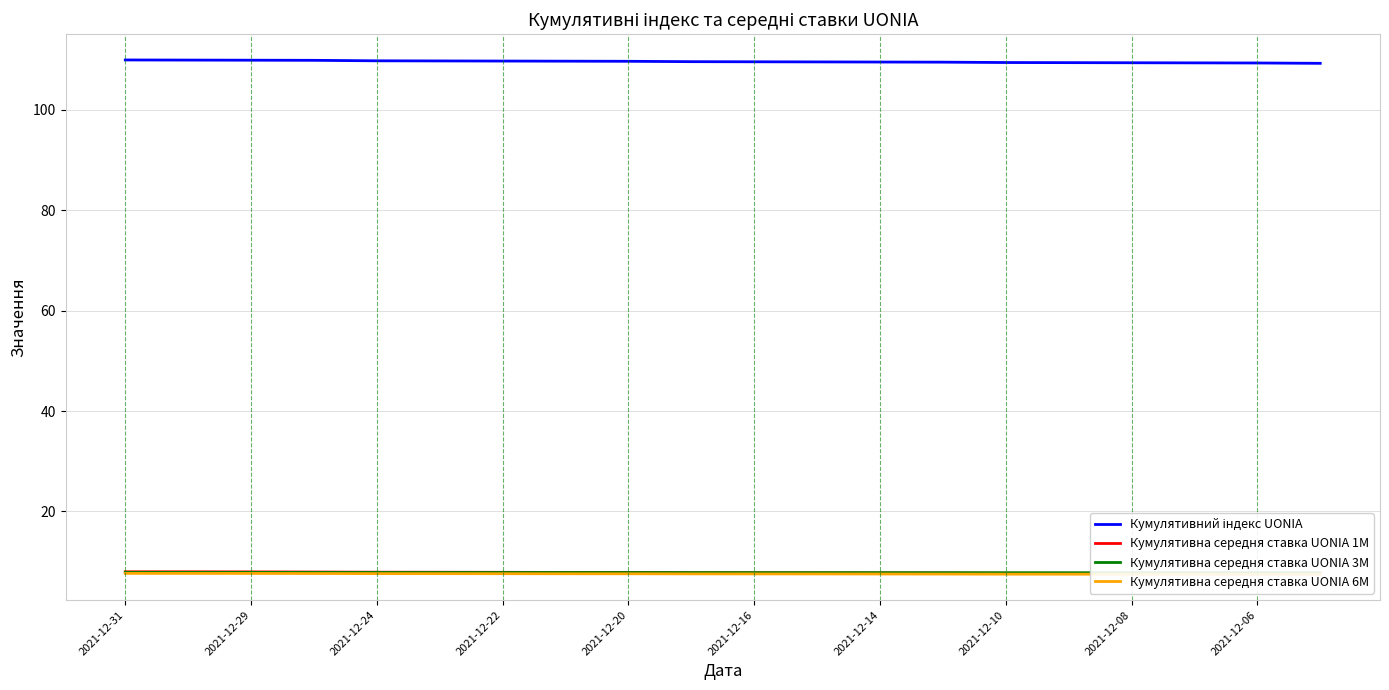

Does the chart have visible grid lines?

Yes